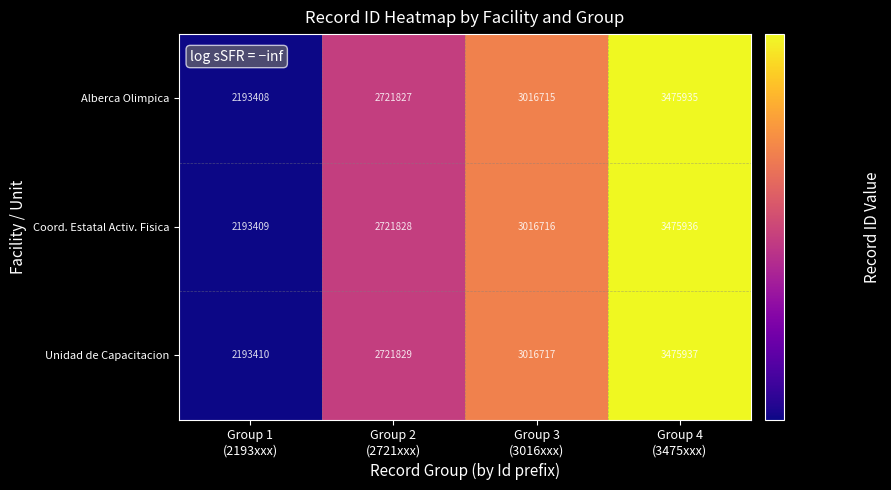

What is the average value of the Coord. Estatal Activ. Fisica series?

2851972